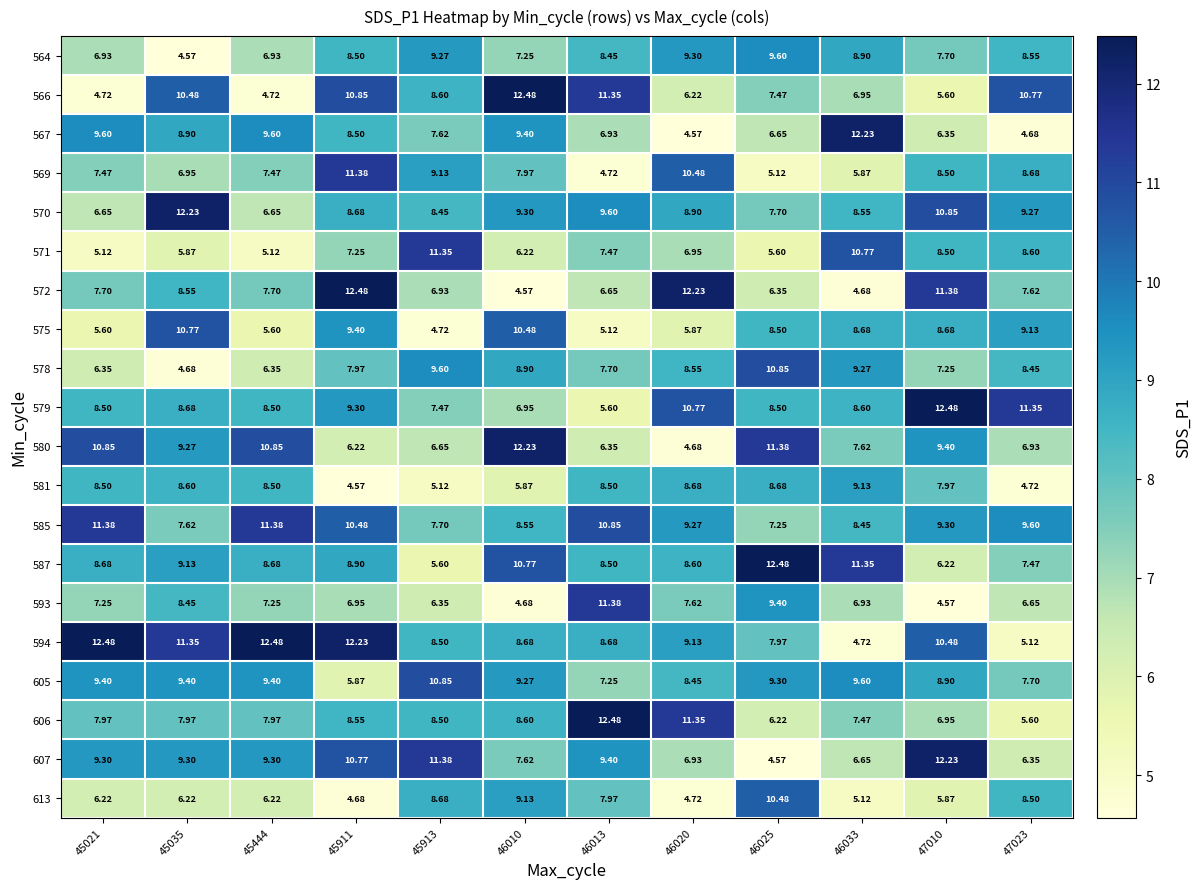

Which series has the widest spread of values?

572